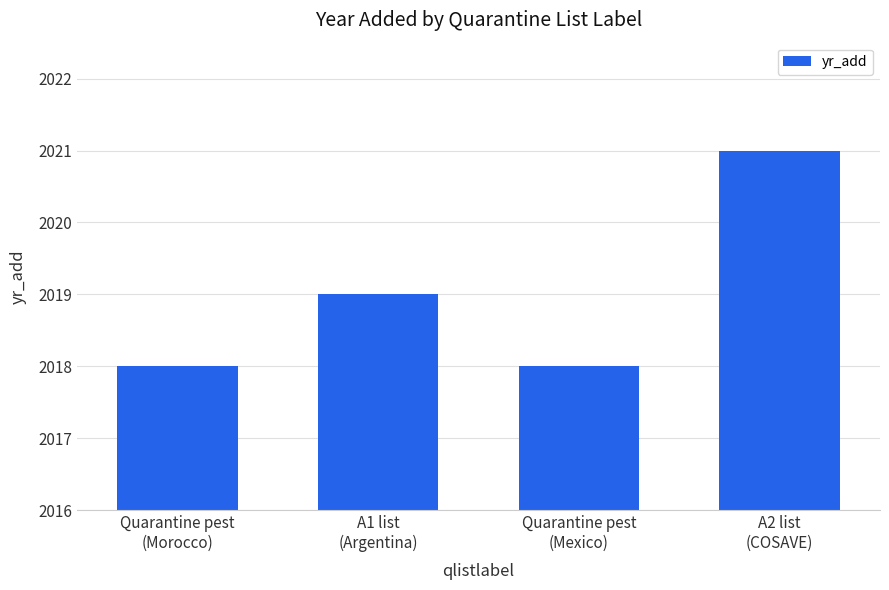

Which label corresponds to the largest value in the chart?

A2 list
(COSAVE)